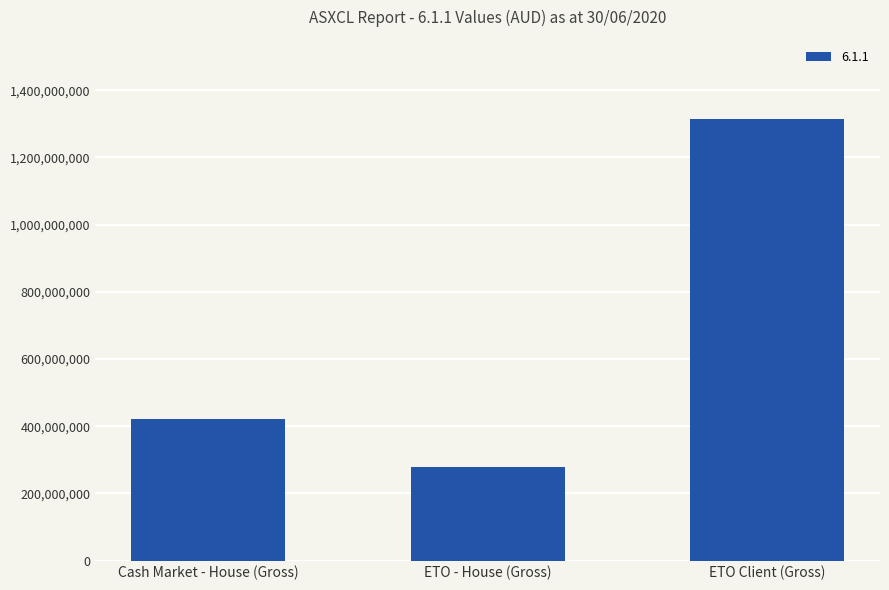

Count the values in the range 279321421 to 1313311307.

3